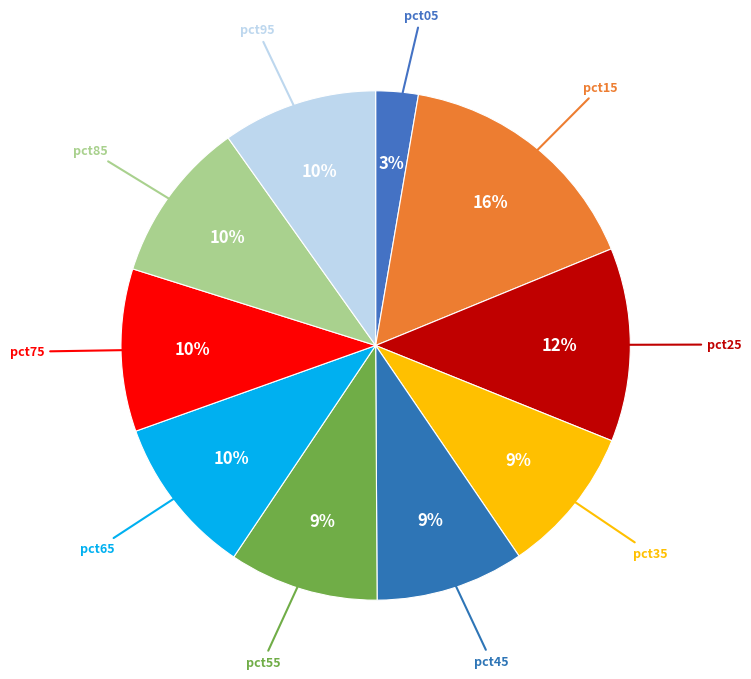

Which slice is the largest?

pct15